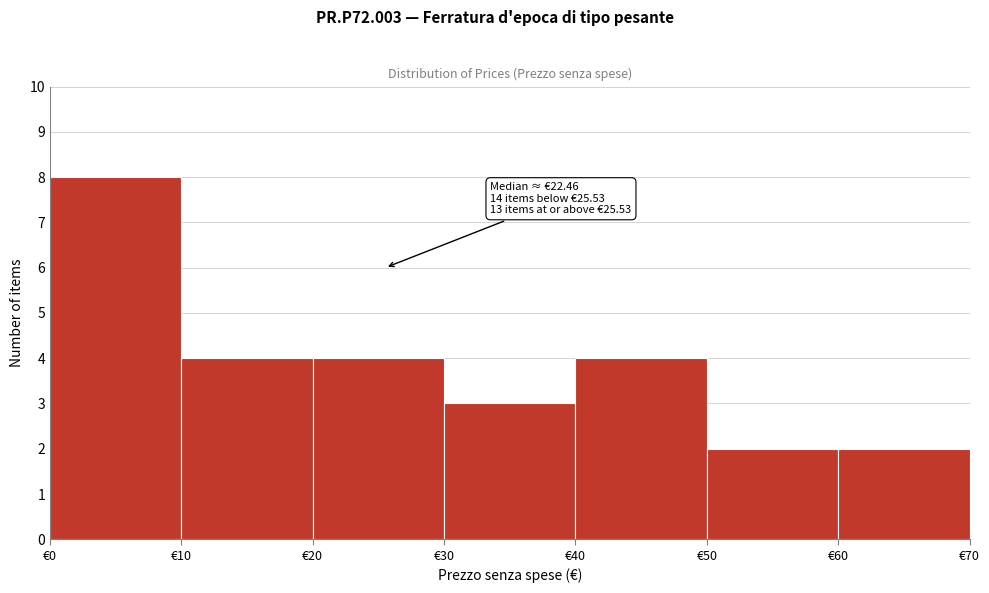

Which range on the x-axis has the tallest bar?

0 to 10